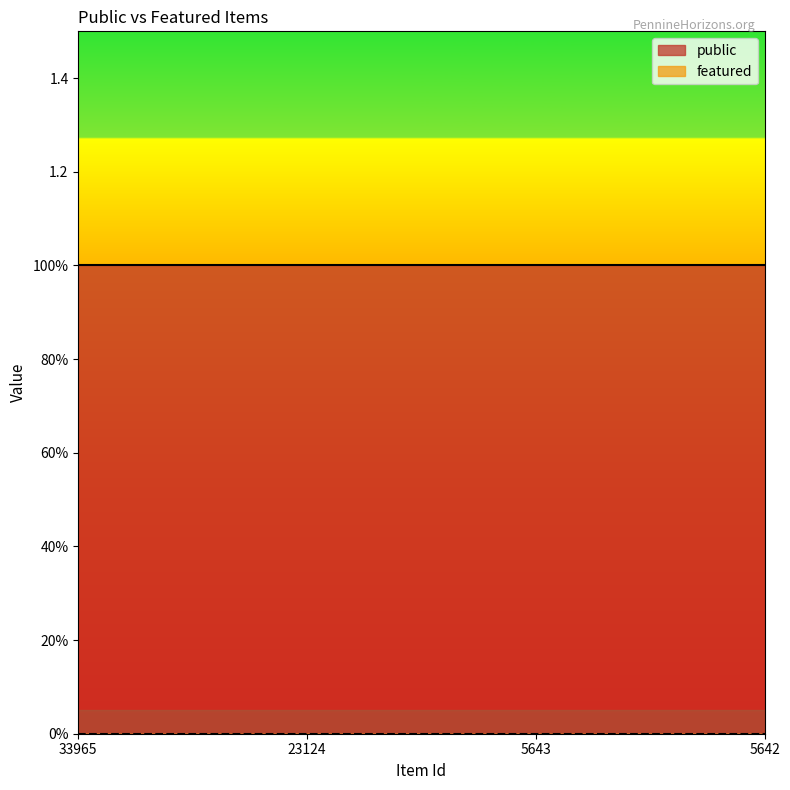

Reading left to right, transcribe all the data shown in this chart.

public: 33965=1	23124=1	5643=1	5642=1
featured: 33965=0	23124=0	5643=0	5642=0